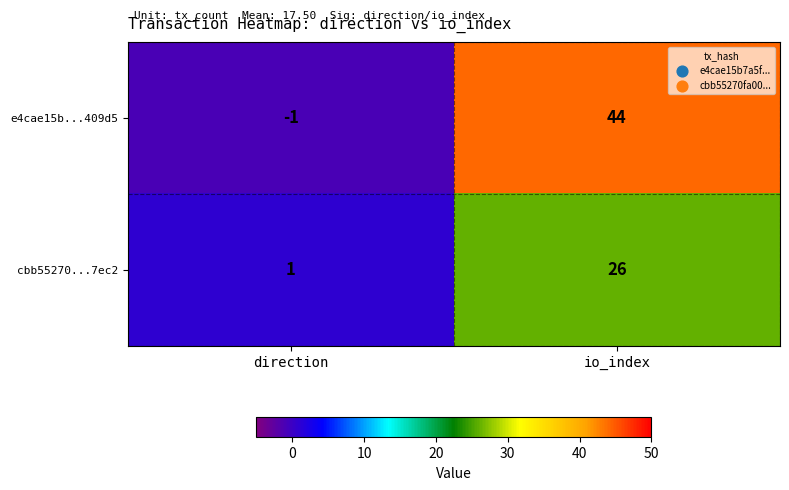

Reading right to left, what are all the values shown in this chart?

e4cae15b...409d5: io_index=44	direction=-1
cbb55270...7ec2: io_index=26	direction=1